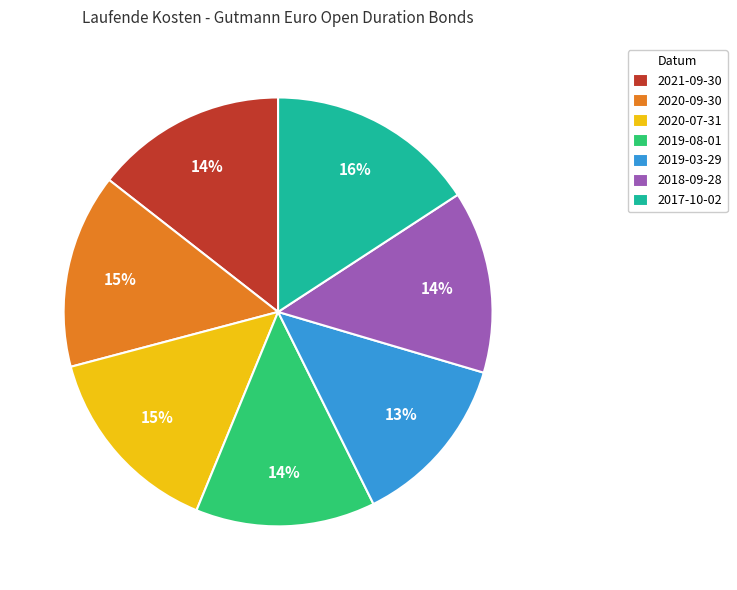

Combined, do 2020-09-30 and 2021-09-30 account for over 50%?

No